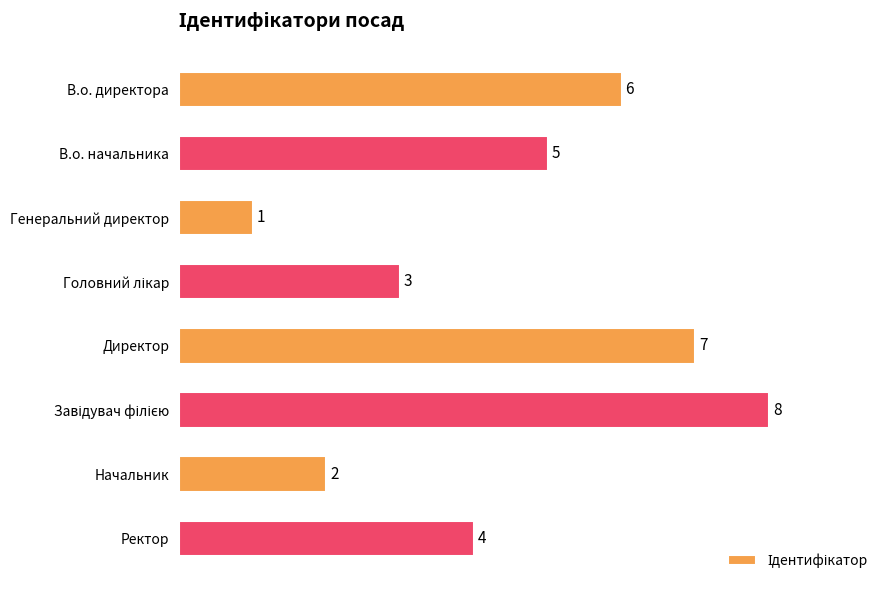

Reading bottom to top, extract all data points from this chart.

4	2	8	7	3	1	5	6